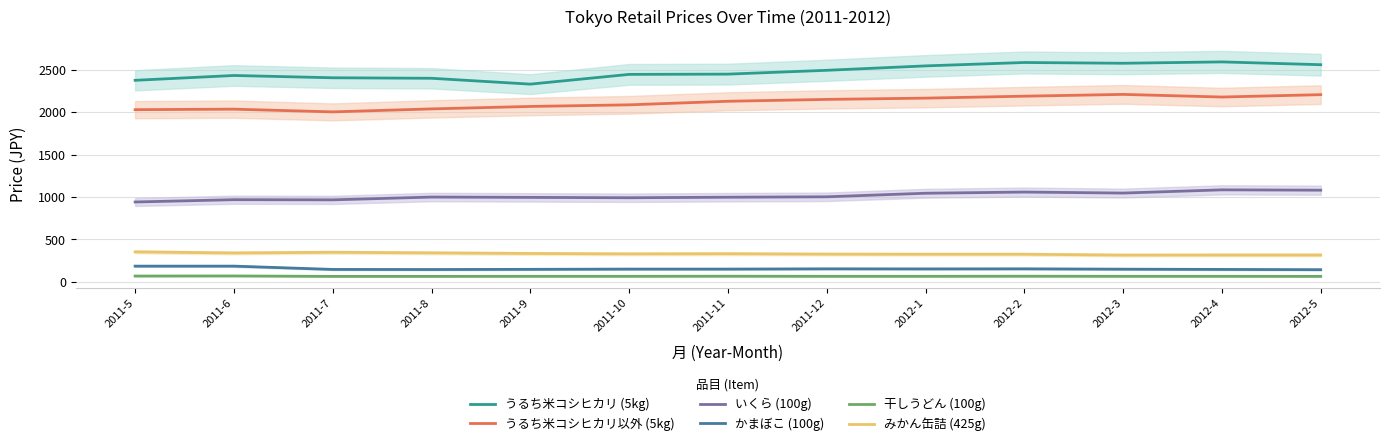

How many data points in うるち米コシヒカリ以外 (5kg) are above 2128?

6